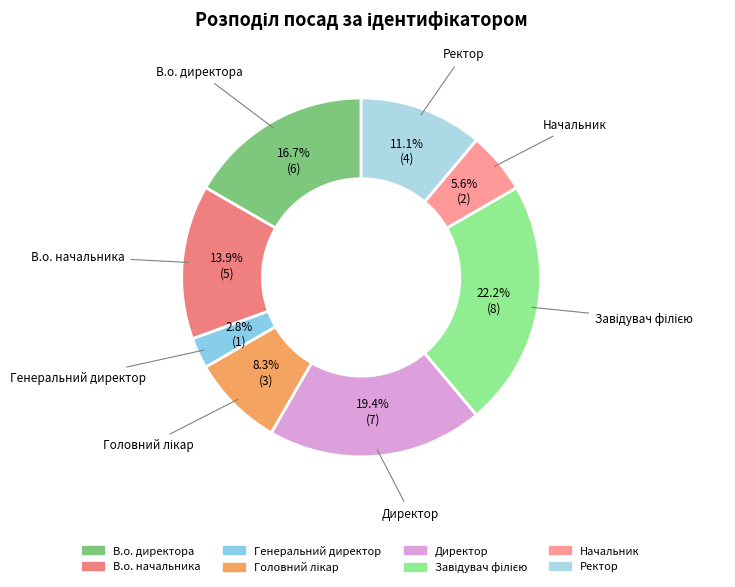

To the nearest percent, what is the difference between the largest and smallest slice percentages?

19%